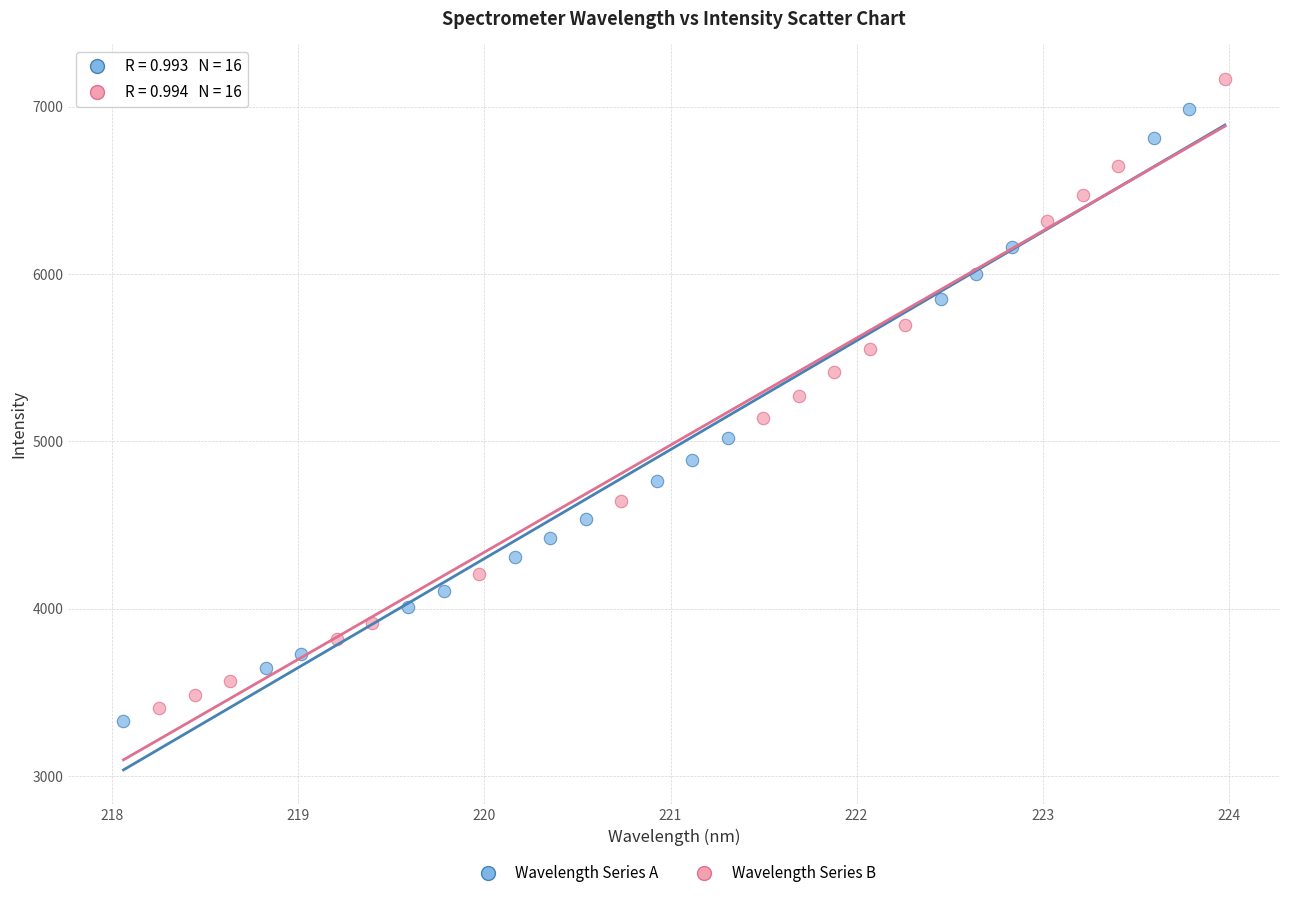

Which series has the largest Y range (max minus min)?

Wavelength Series B